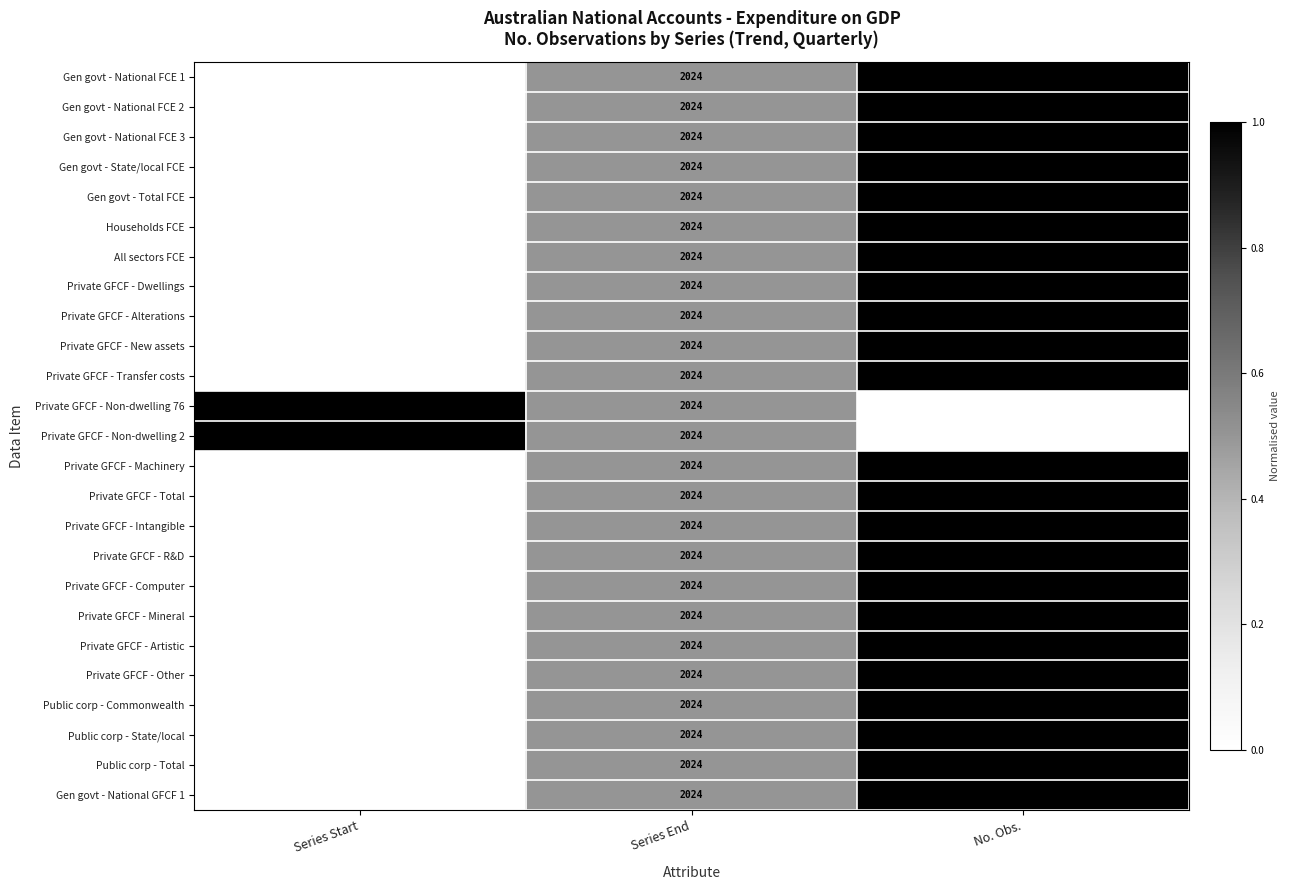

What is the sum of the Private GFCF - R&D values at No. Obs. and Series End?

2285